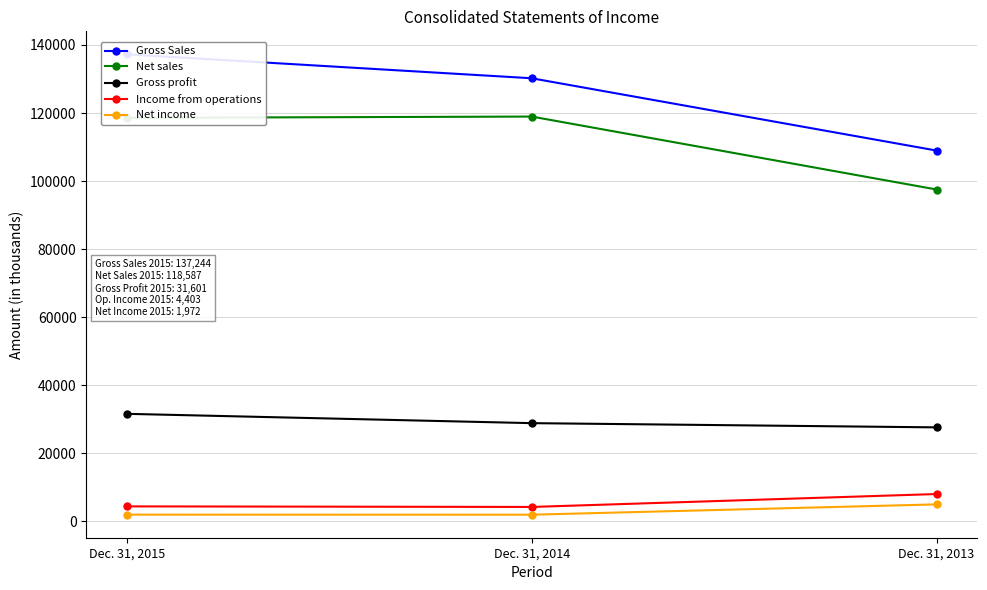

At Dec. 31, 2013, list the series in order from largest to smallest.

Gross Sales, Net sales, Gross profit, Income from operations, Net income